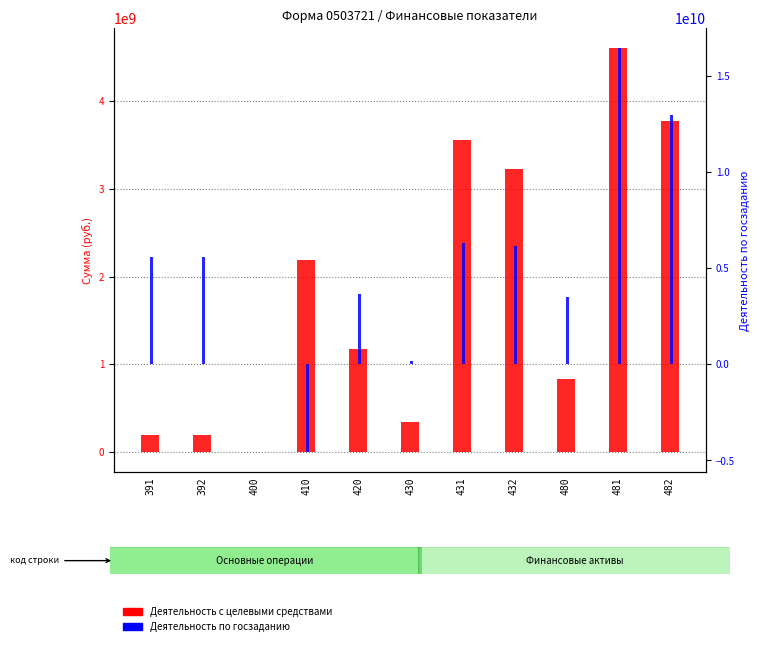

Which has a higher value, 481 or 482?

481